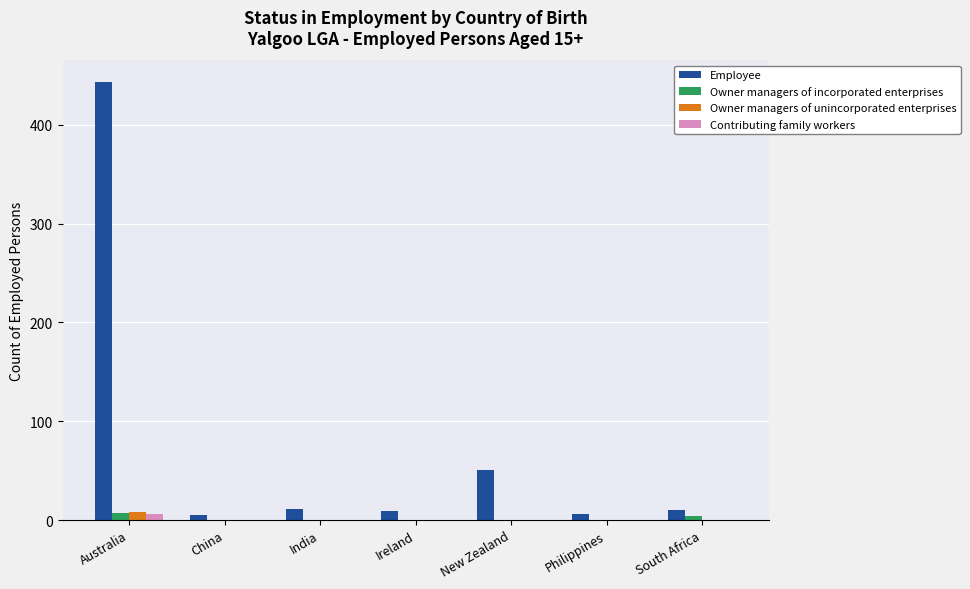

How many groups of bars are there?

7